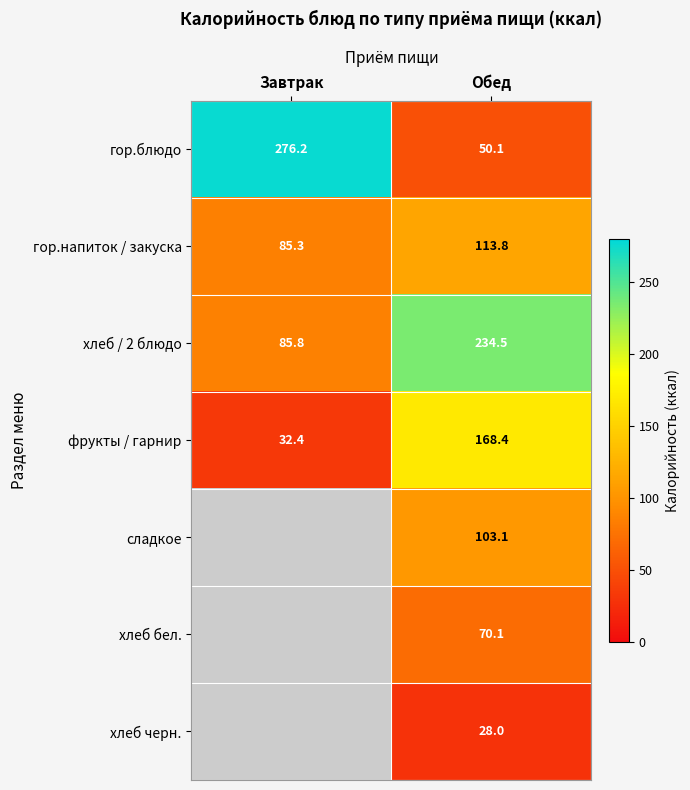

What is the highest value of the гор.напиток / закуска series?

113.8